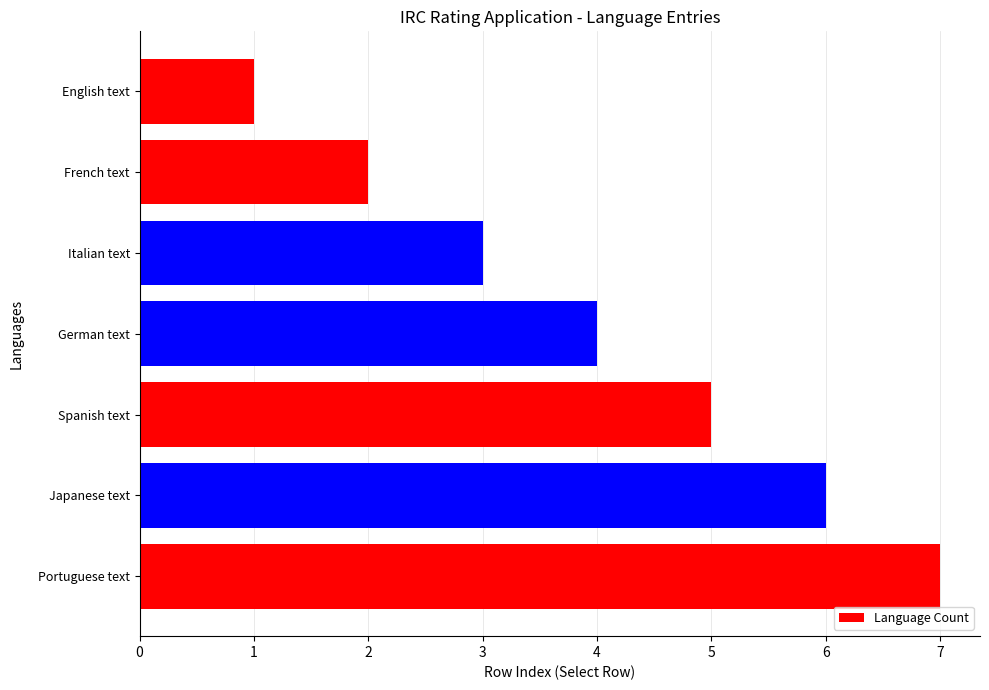

What is the sum of all values?

28